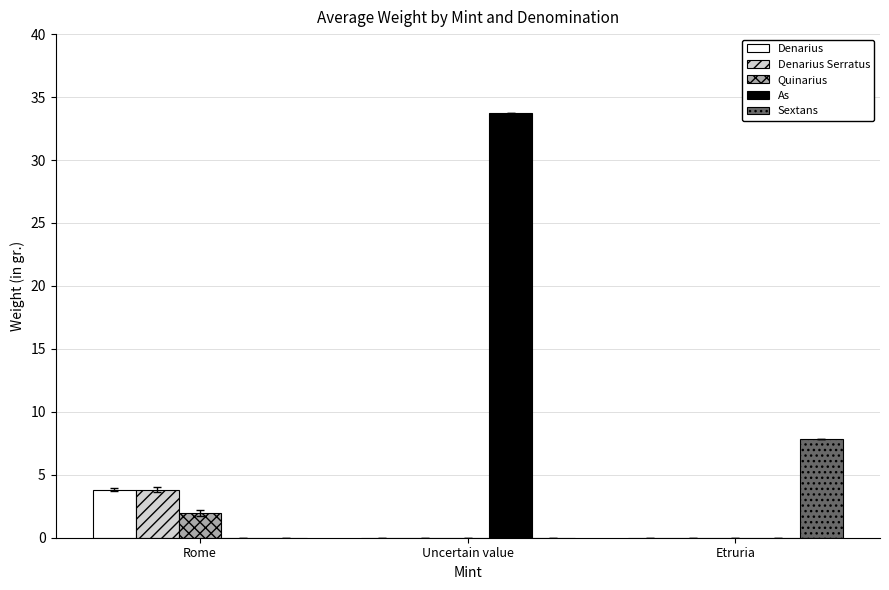

Which series has the largest range (max minus min)?

As